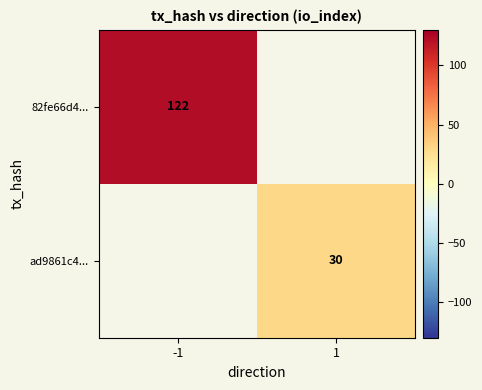

At how many categories does at least one series exceed 82?

1